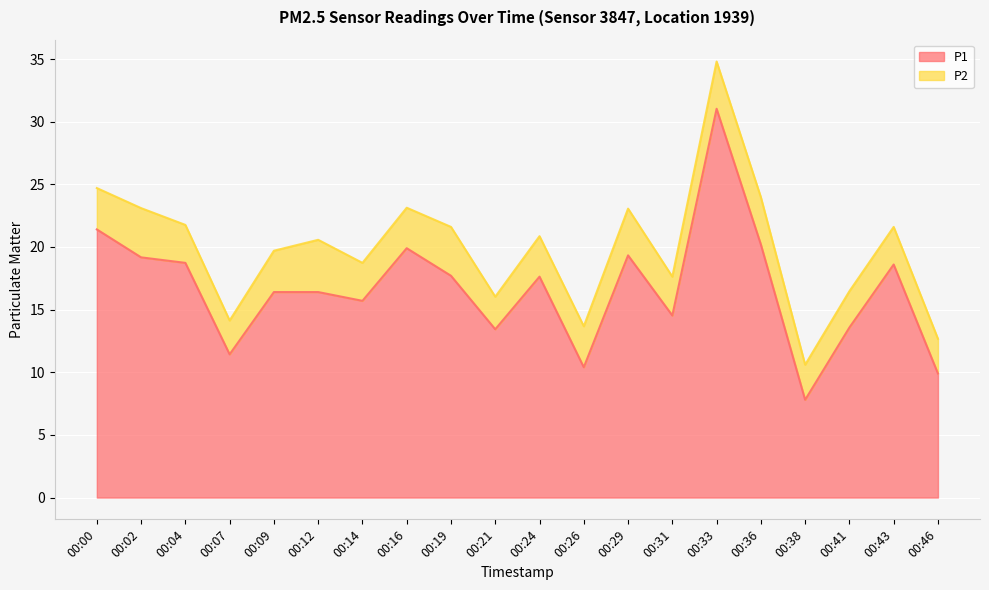

Is it true that the value at 00:31 is 14.5?

True